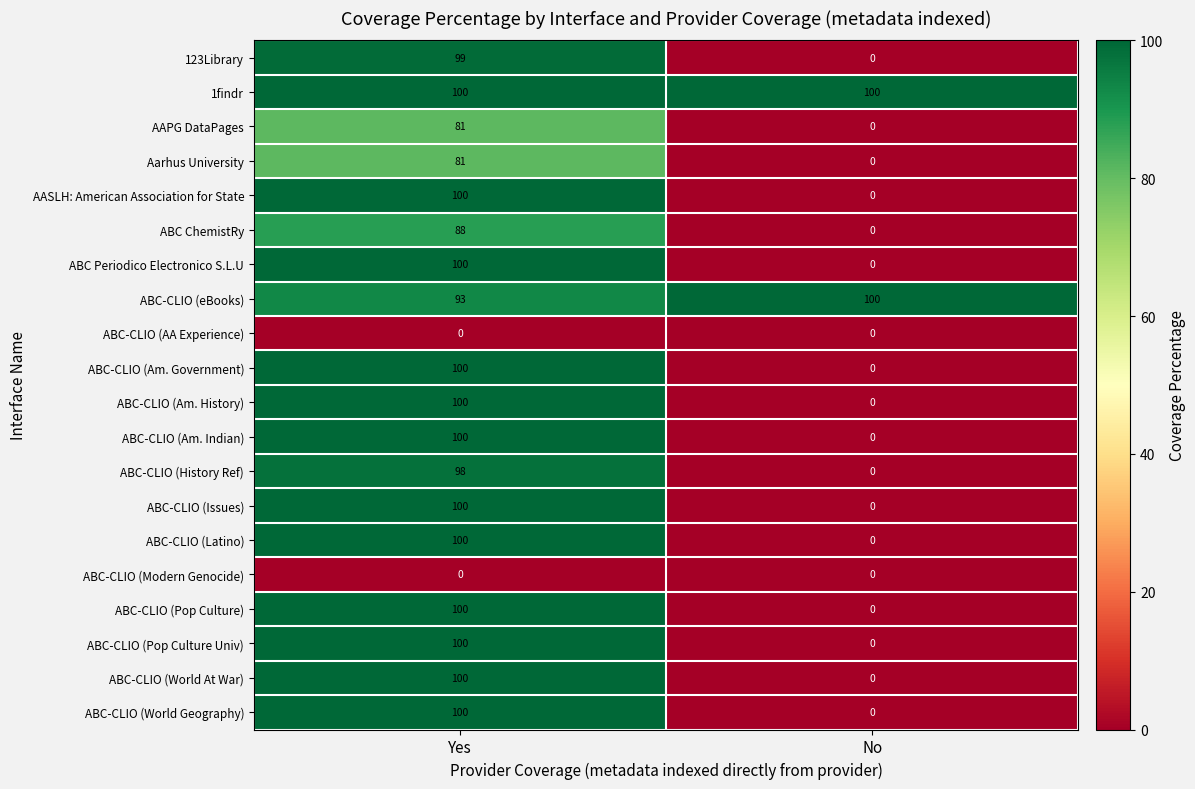

What is the total value across all series at Yes?

1740